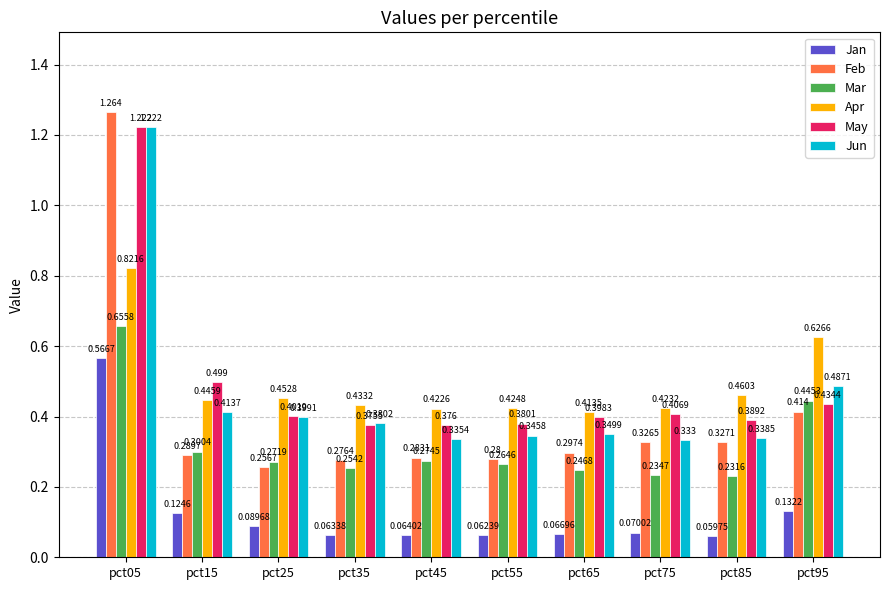

Which series has the largest range (max minus min)?

Feb